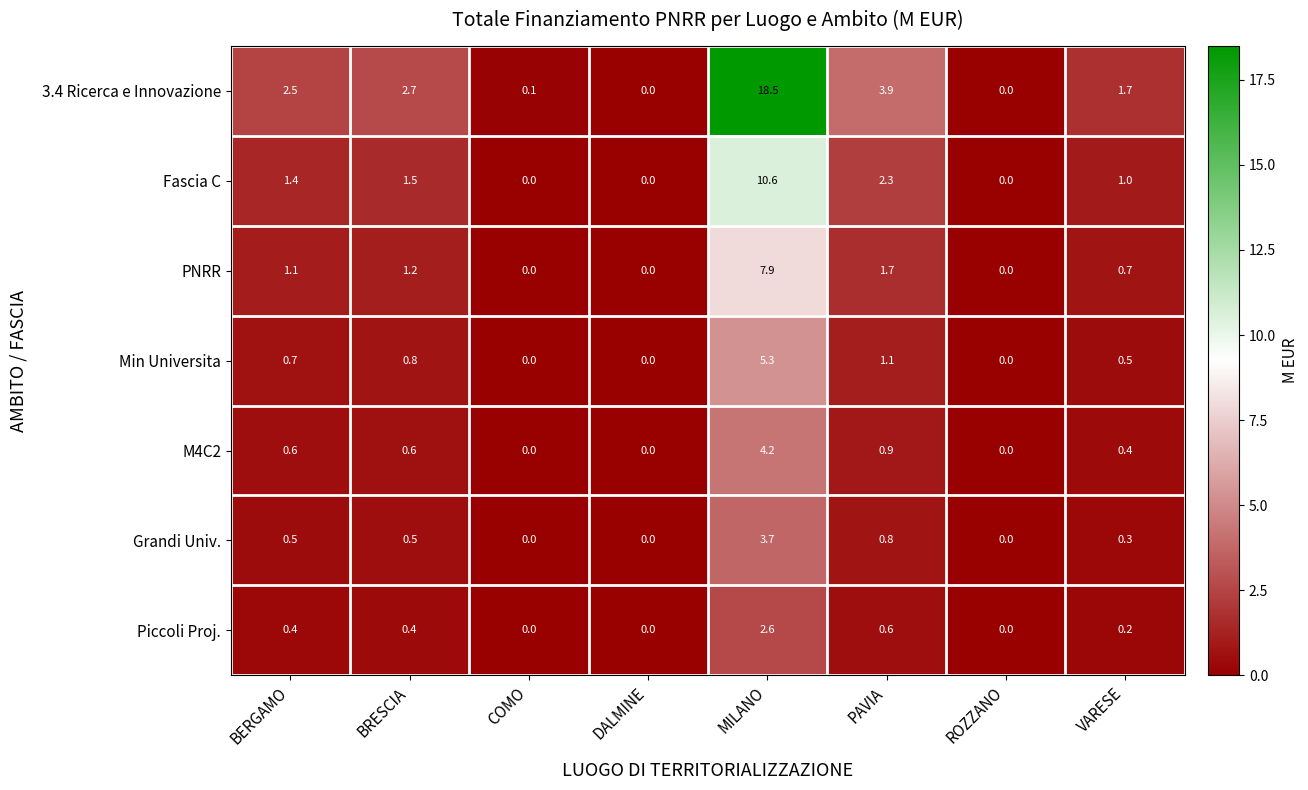

Rank the series by their maximum value, from highest to lowest.

3.4 Ricerca e Innovazione, Fascia C, PNRR, Min Universita, M4C2, Grandi Univ., Piccoli Proj.